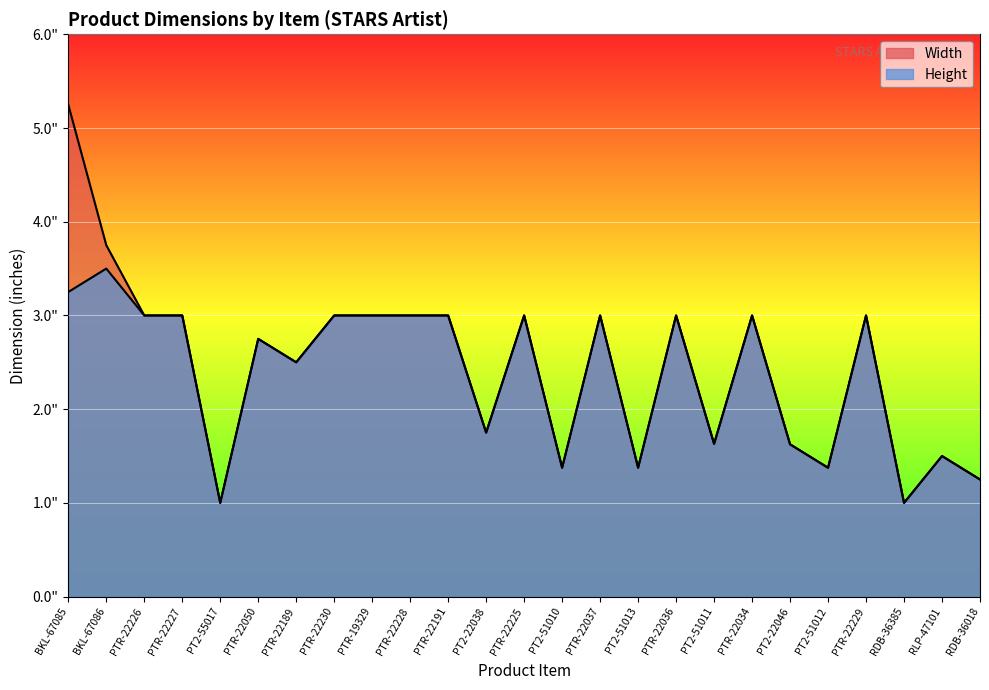

List the series in order of their peak value, lowest first.

Height, Width